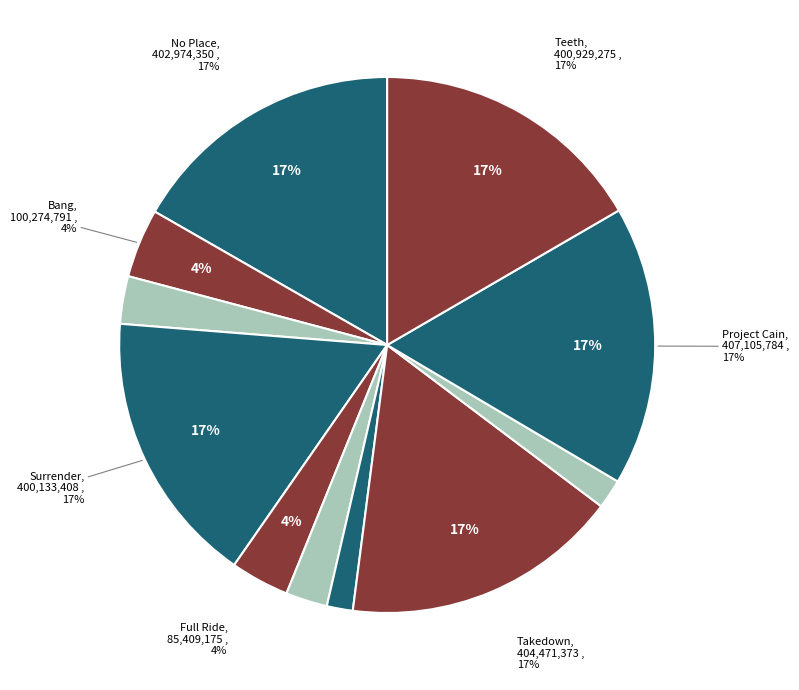

Is it true that Tilt is 17% of the pie?

False